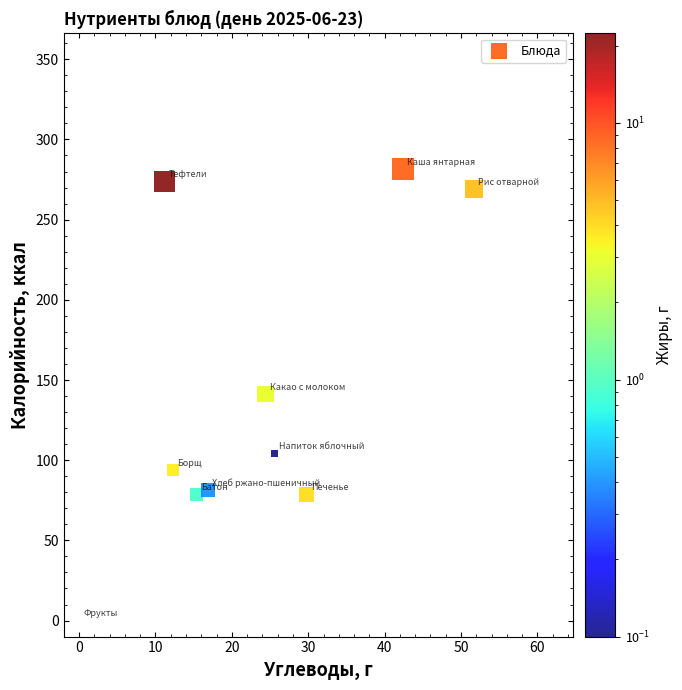

What is the average X value?

23.0